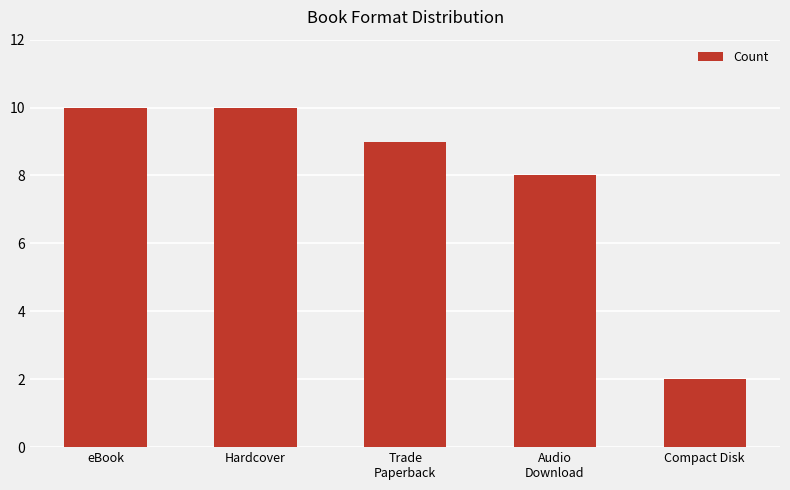

True or false: the data shows 2 at Compact Disk.

True